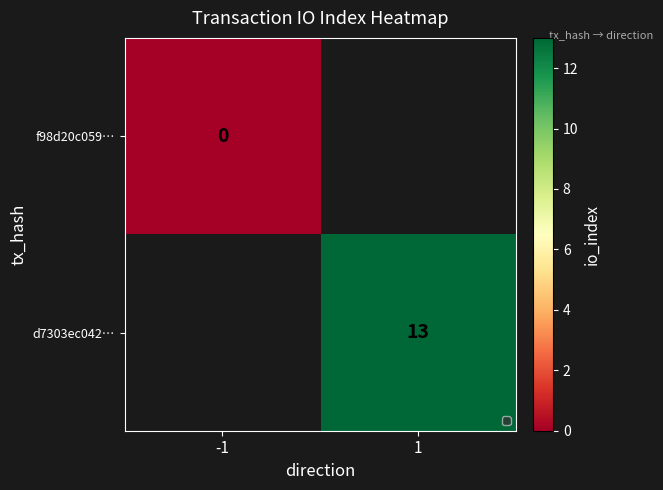

Is it true that d7303ec042… equals 13 at 1?

True